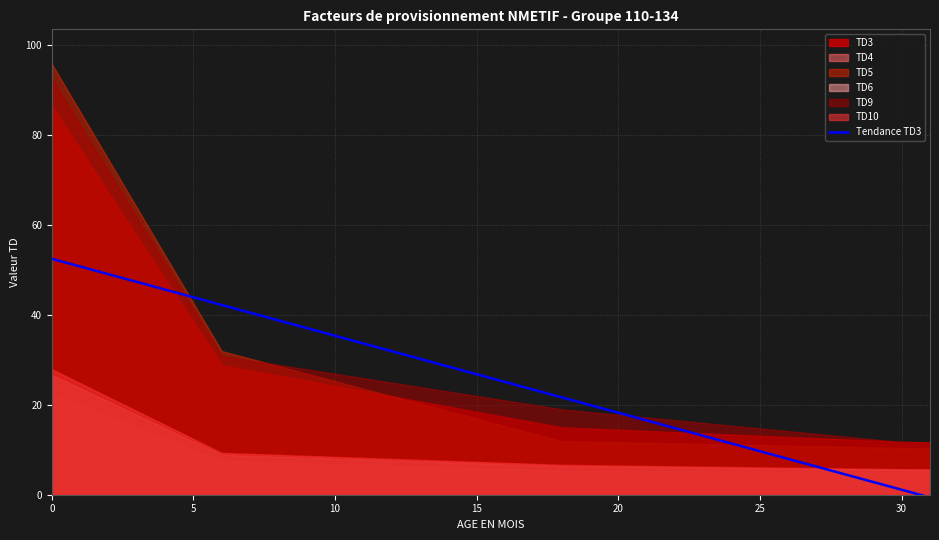

What is the highest value of the Tendance TD3 series?

52.5